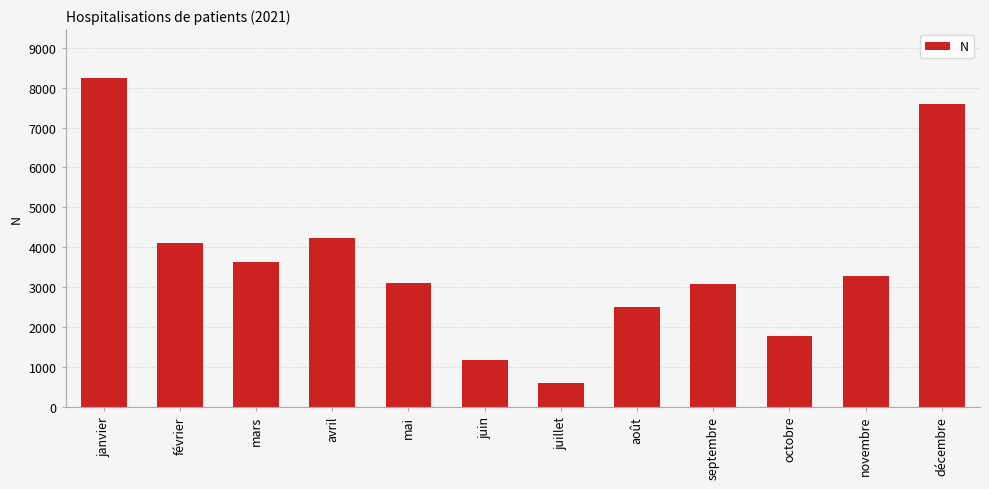

What position from the left is novembre?

11